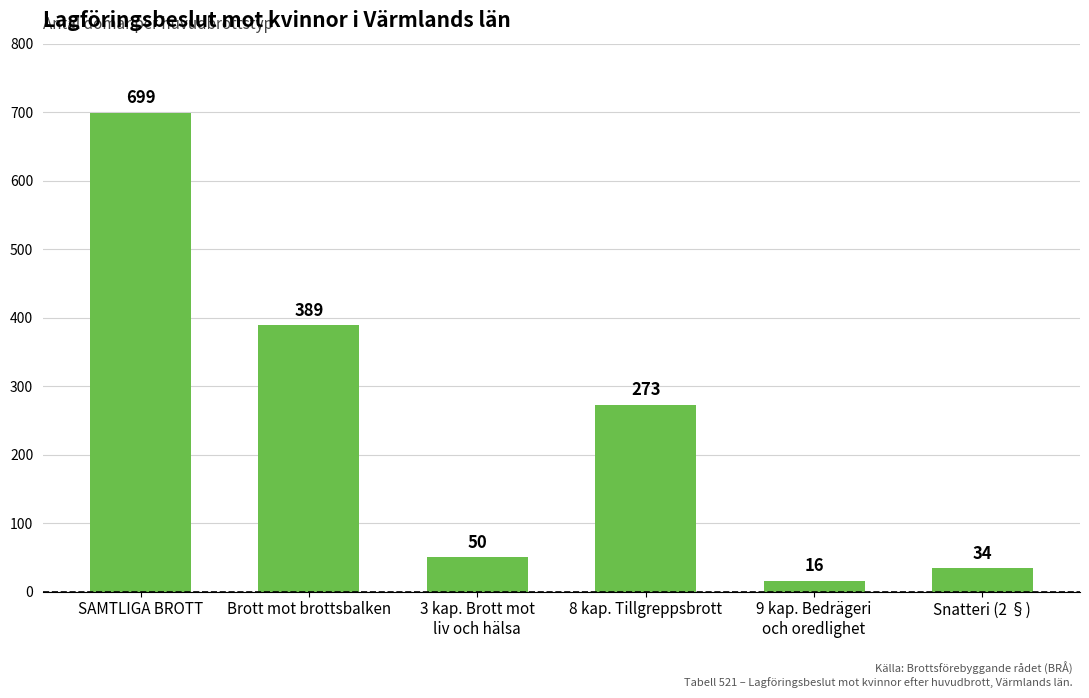

Which label corresponds to the largest value in the chart?

SAMTLIGA BROTT